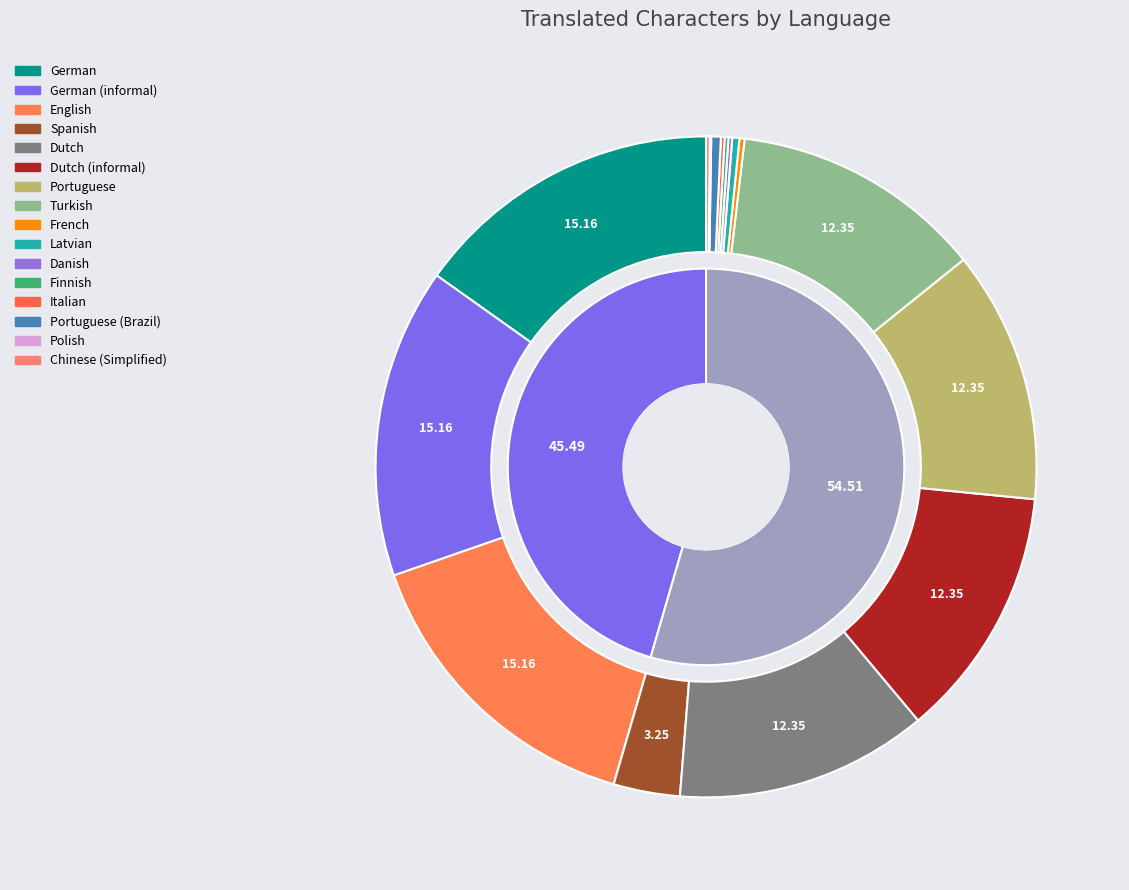

How many segments does this pie chart have?

16